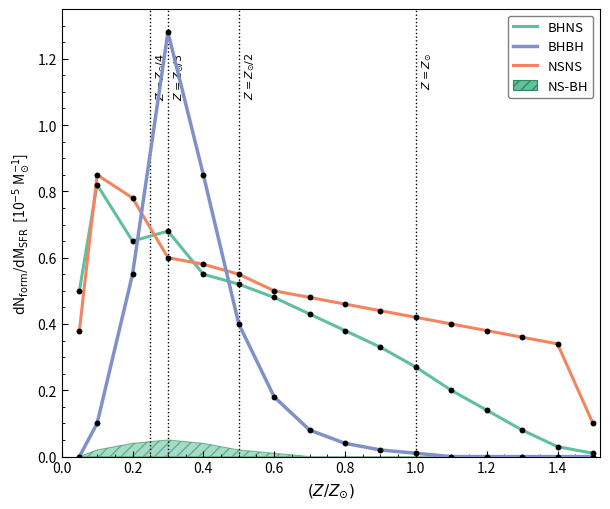

Which series contains the lowest Y value?

BHBH